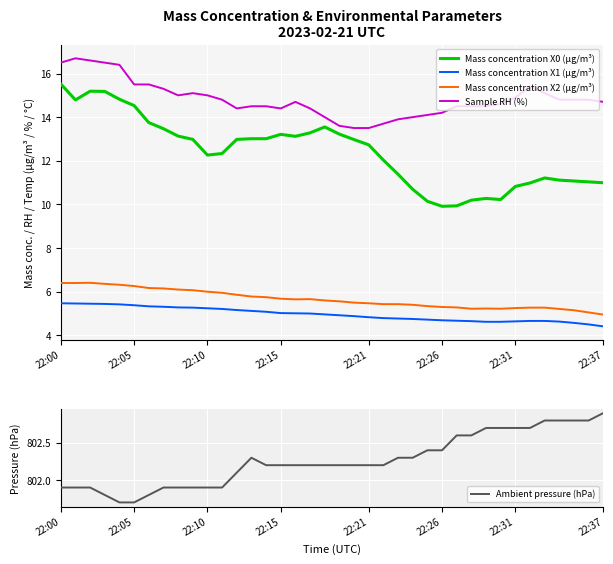

Rank the series by their maximum value, from highest to lowest.

Ambient pressure (hPa), Sample RH (%), Mass concentration X0 (μg/m³), Mass concentration X2 (μg/m³), Mass concentration X1 (μg/m³)